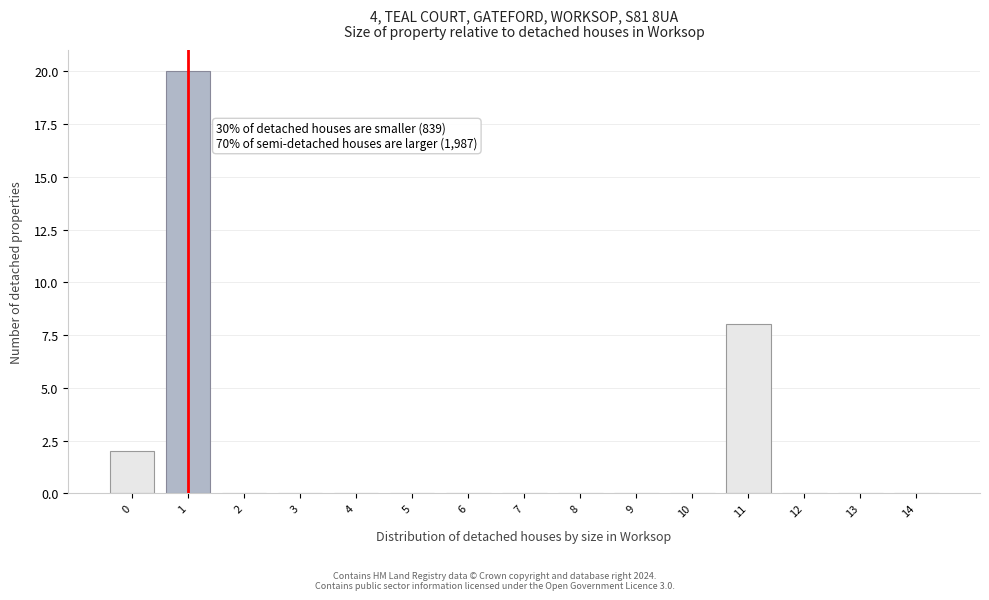

Reading right to left, transcribe all the data shown in this chart.

14=0	13=0	12=0	11=8	10=0	9=0	8=0	7=0	6=0	5=0	4=0	3=0	2=0	1=20	0=2